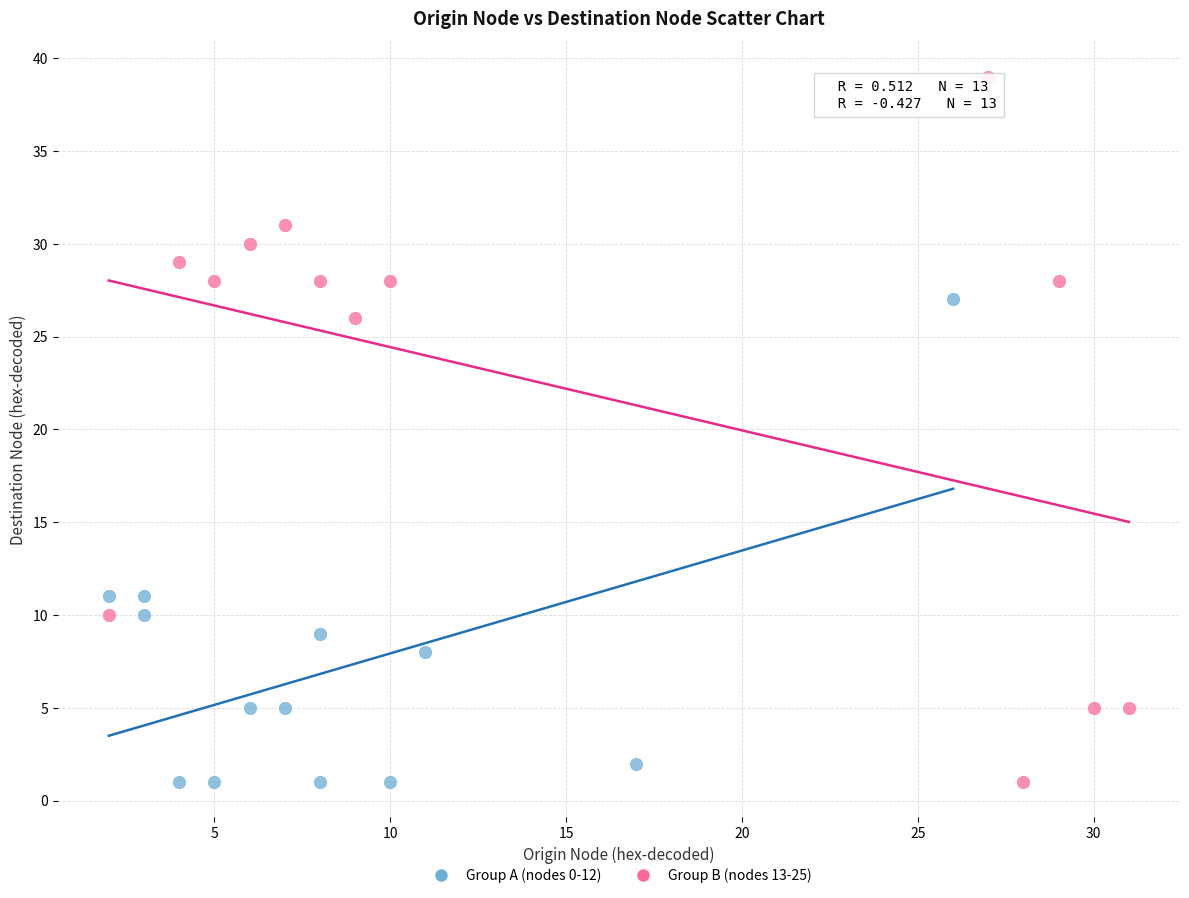

What are all the series names shown in the legend?

Group A (nodes 0-12), Group B (nodes 13-25)